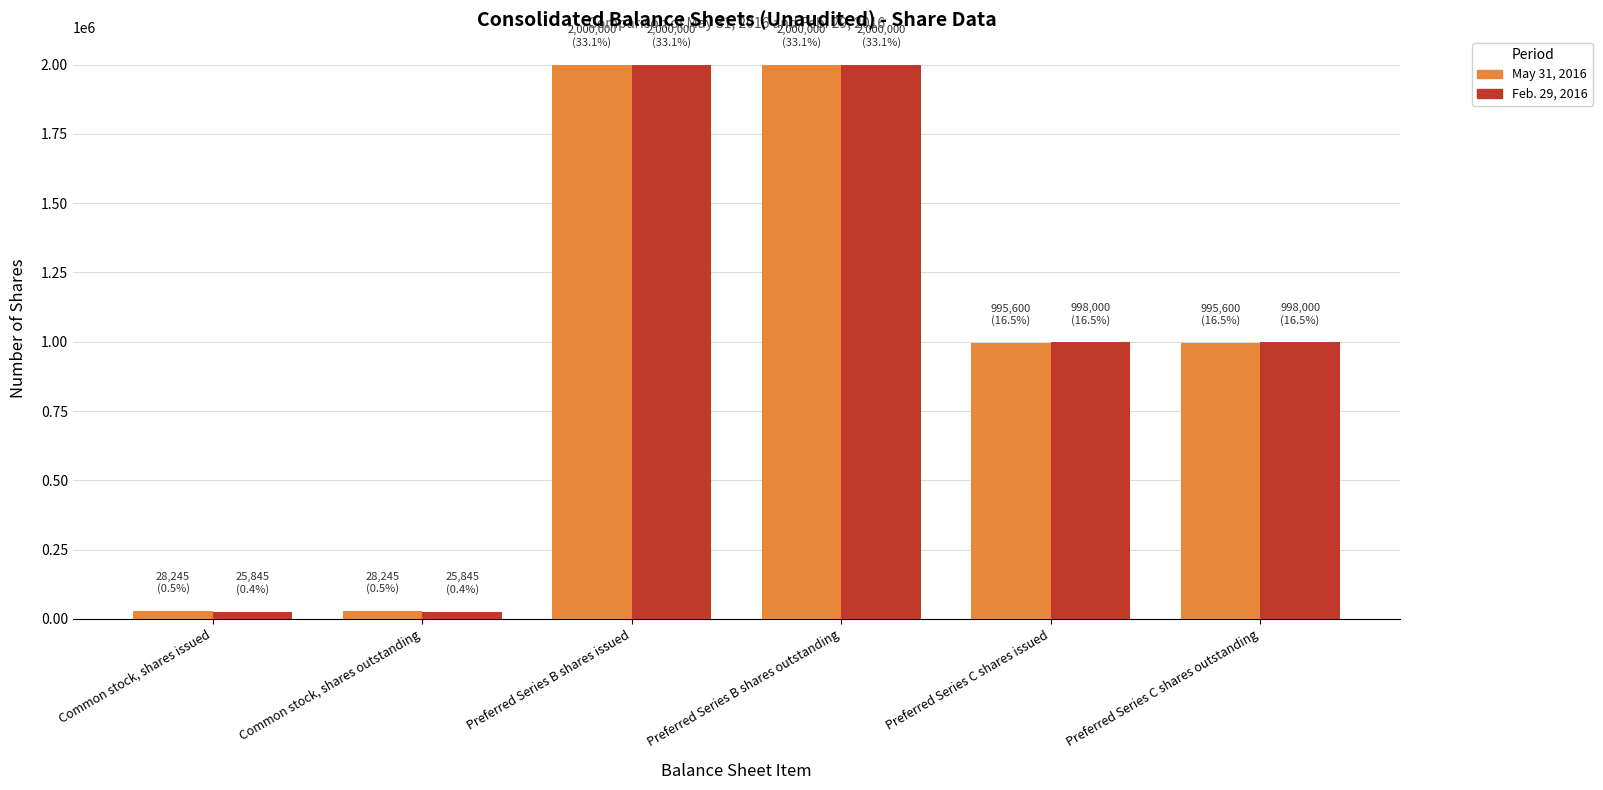

Is it true that May 31, 2016 equals 532075 at Preferred Series C shares issued?

False